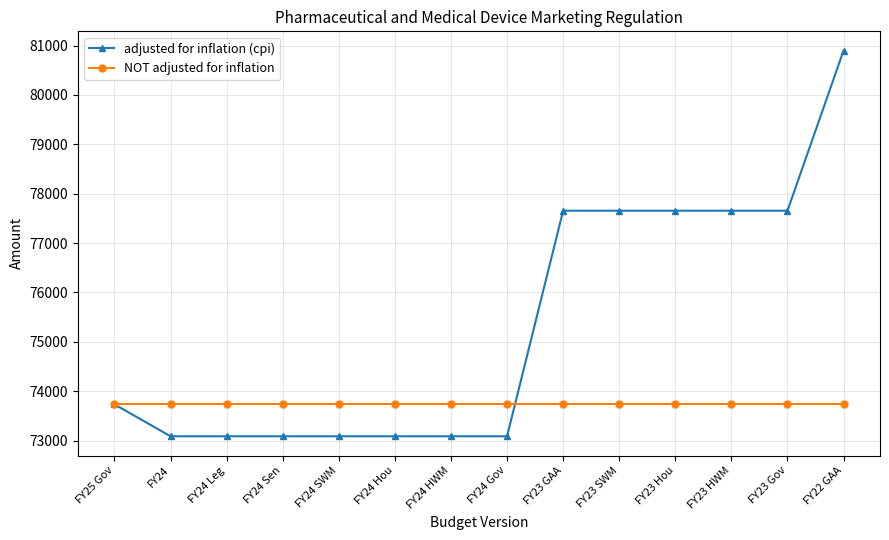

After their last crossing, which series has the higher values: adjusted for inflation (cpi) or NOT adjusted for inflation?

adjusted for inflation (cpi)